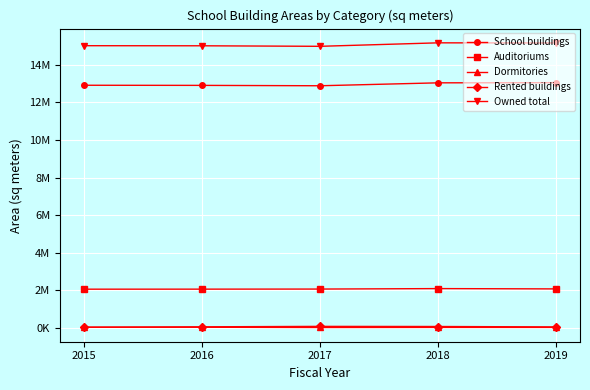

True or false: Rented buildings has a value of 144933 at 2017.

False